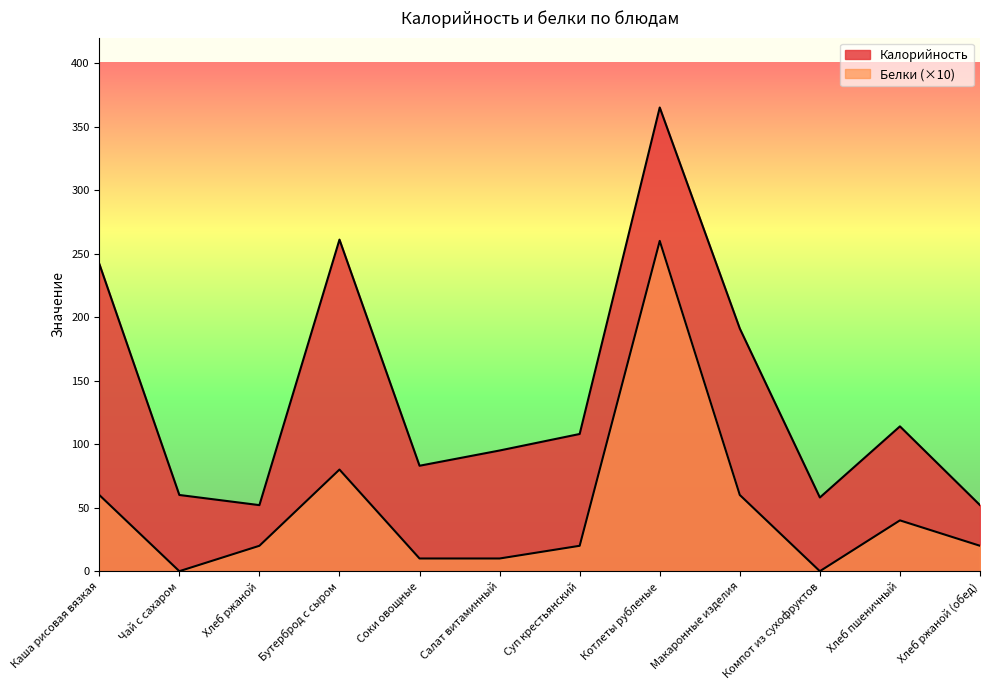

What is the label of the 8th point from the right?

Соки овощные